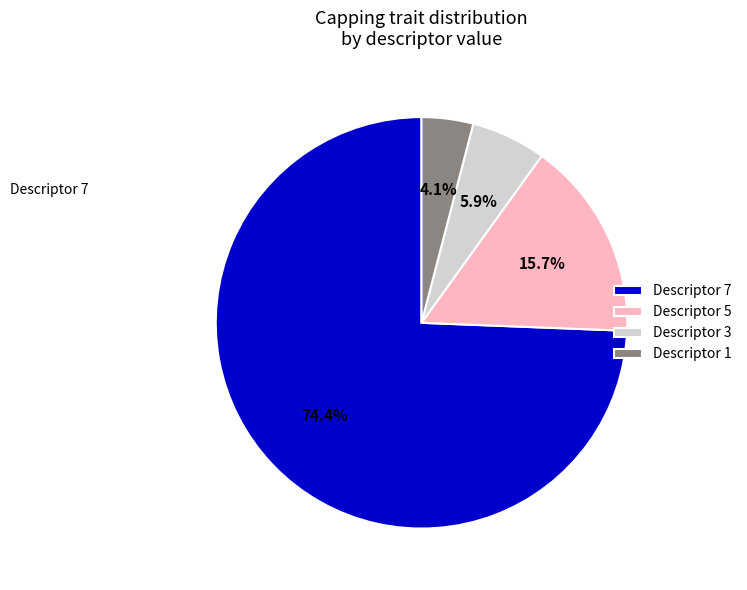

Is there a majority slice in this chart?

Yes